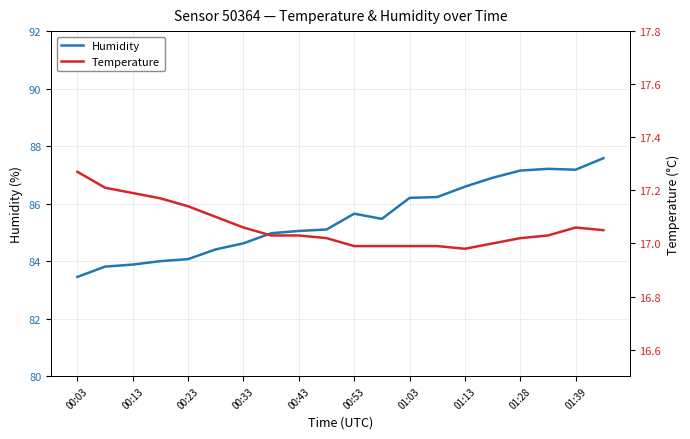

True or false: Humidity has more than 0 points higher than both neighbors.

True